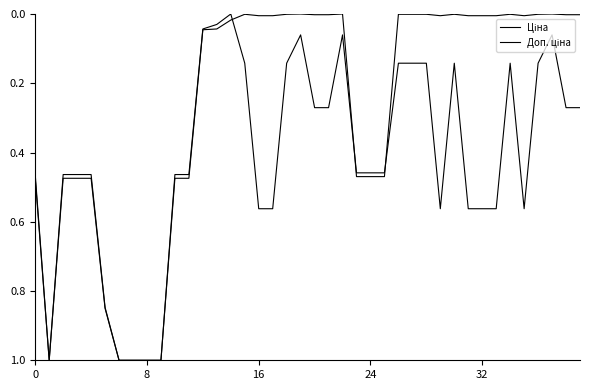

Is this an area chart (filled region under the line)?

No